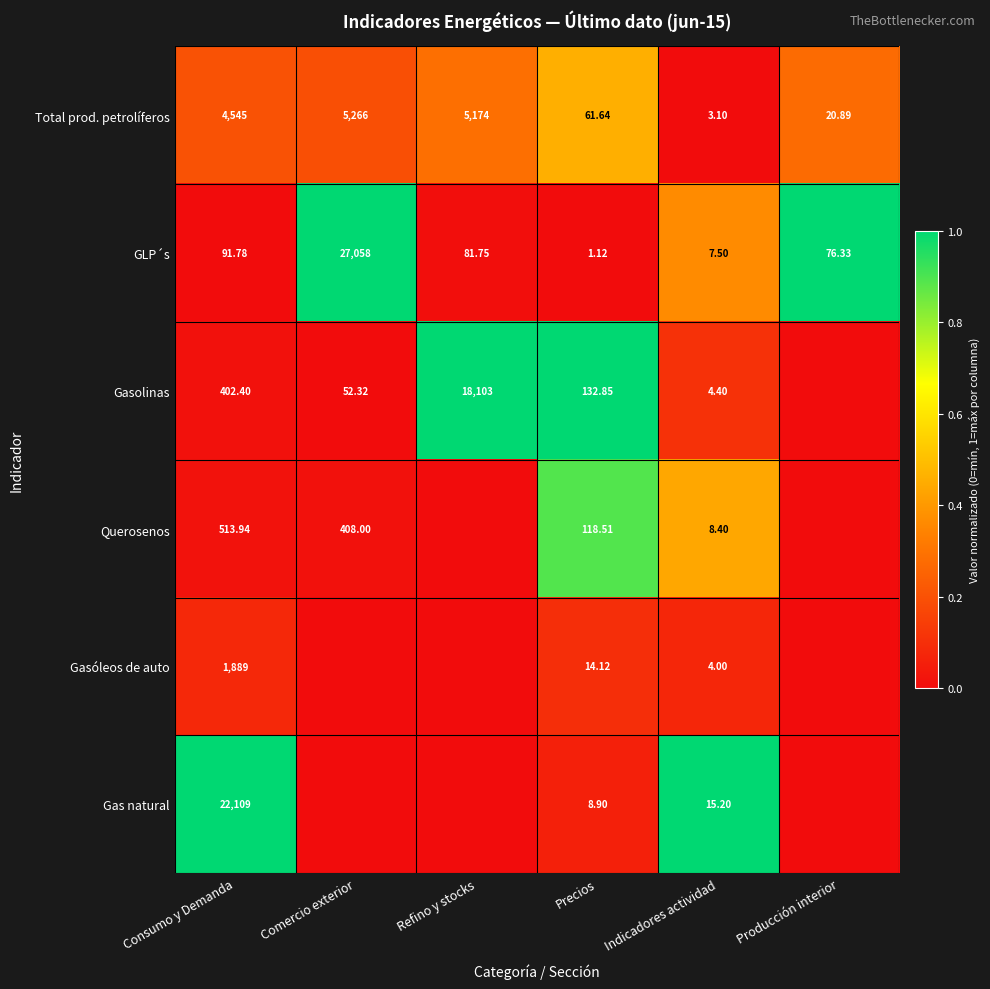

At which label does Total prod. petrolíferos reach its peak?

Comercio exterior